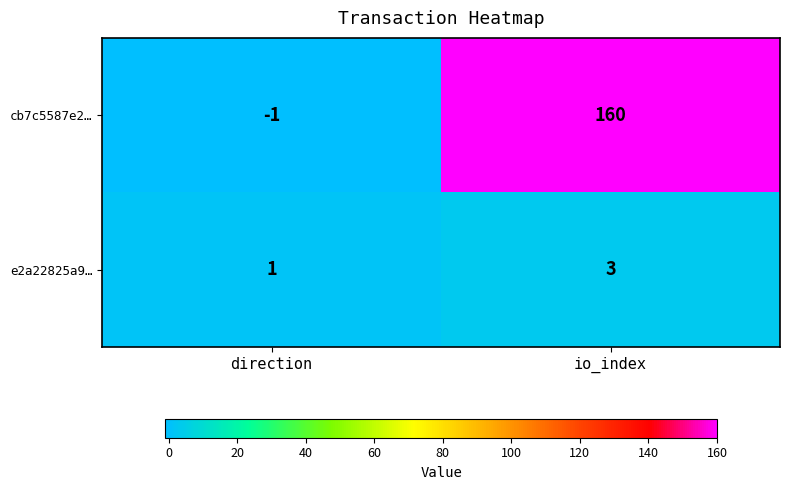

Count the number of categories in the chart.

2